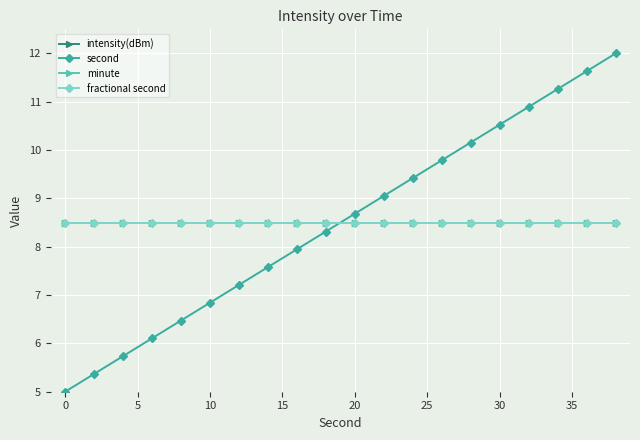

Is this an area chart (filled region under the line)?

No